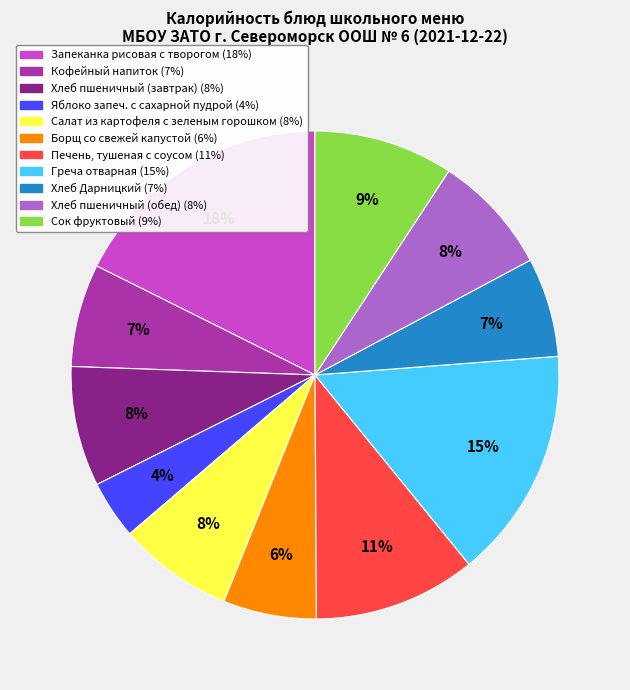

Between Хлеб Дарницкий and Хлеб пшеничный (завтрак), which is larger?

Хлеб пшеничный (завтрак)